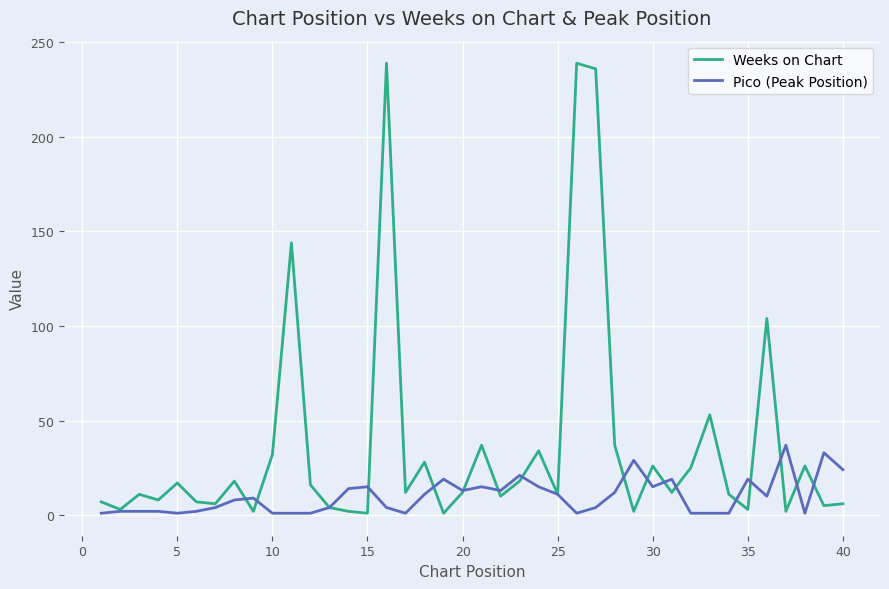

Which series has the largest range (max minus min)?

Weeks on Chart